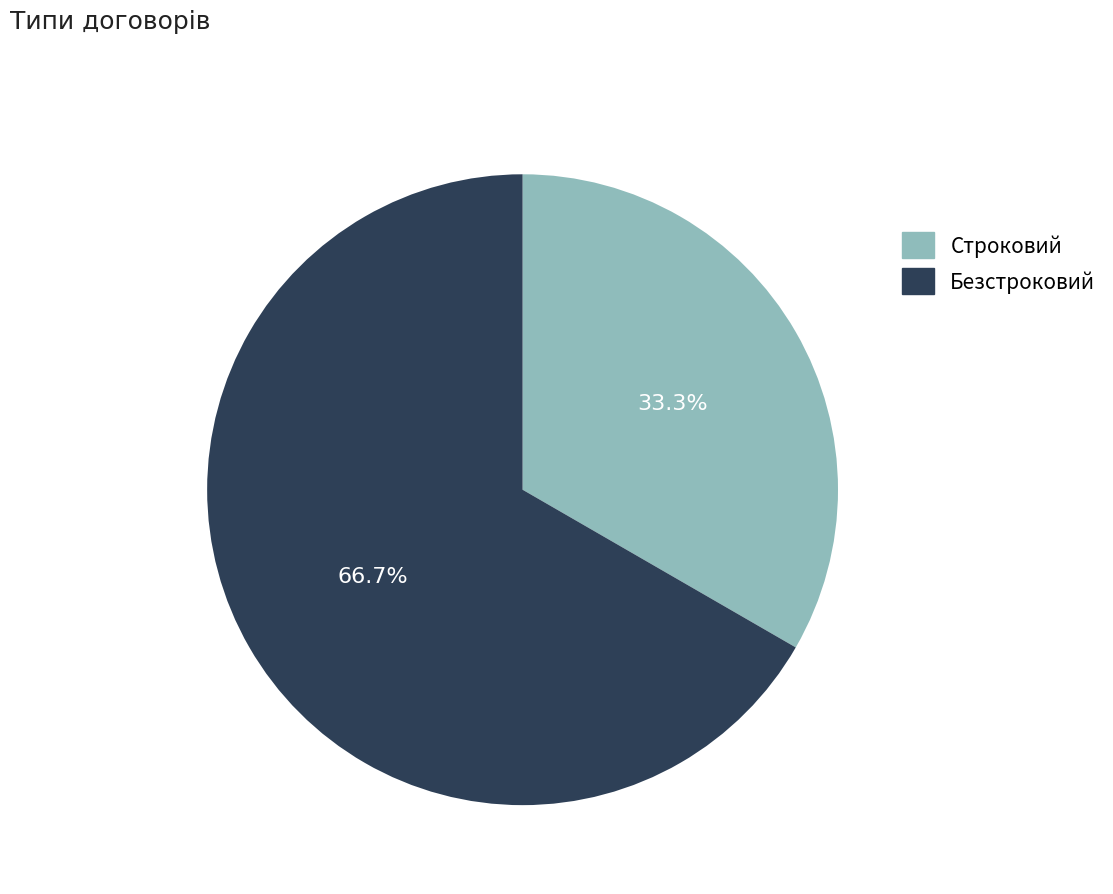

What portion of the pie excludes Безстроковий?

33.3%